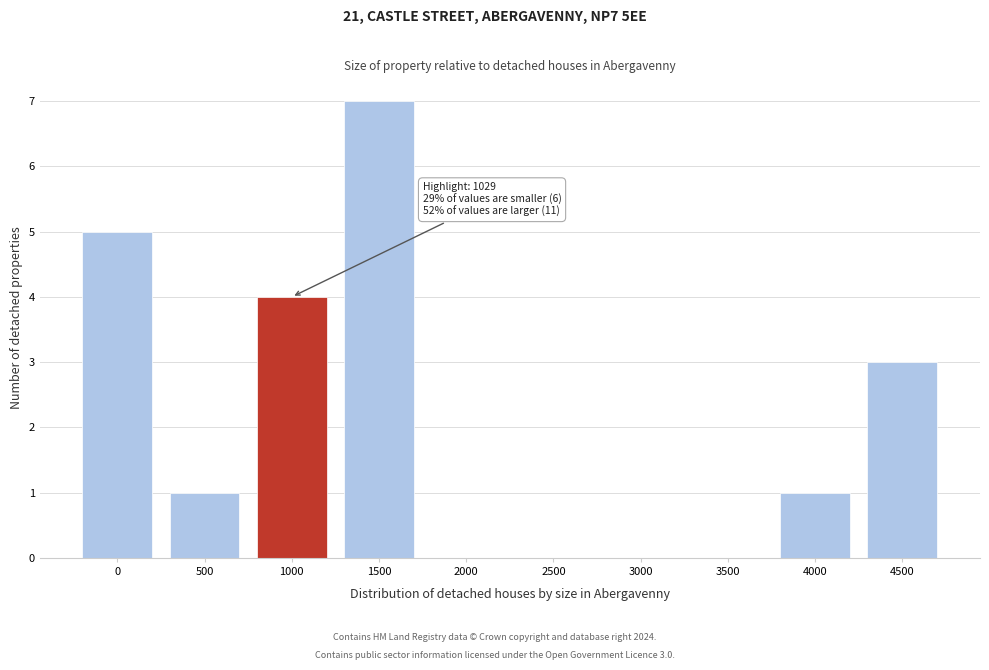

Reading left to right, extract all data points from this chart.

0=5	500=1	1000=4	1500=7	2000=0	2500=0	3000=0	3500=0	4000=1	4500=3